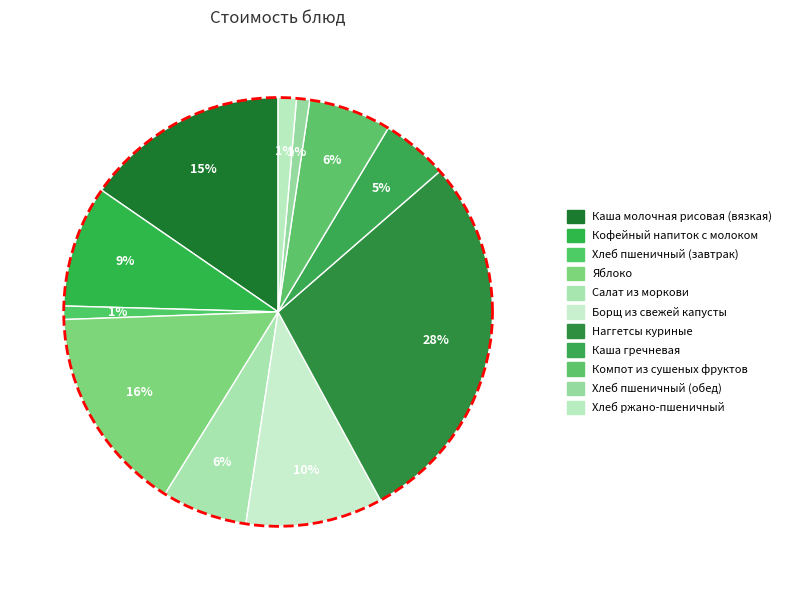

Combined, do Хлеб пшеничный (обед) and Компот из сушеных фруктов account for over 50%?

No